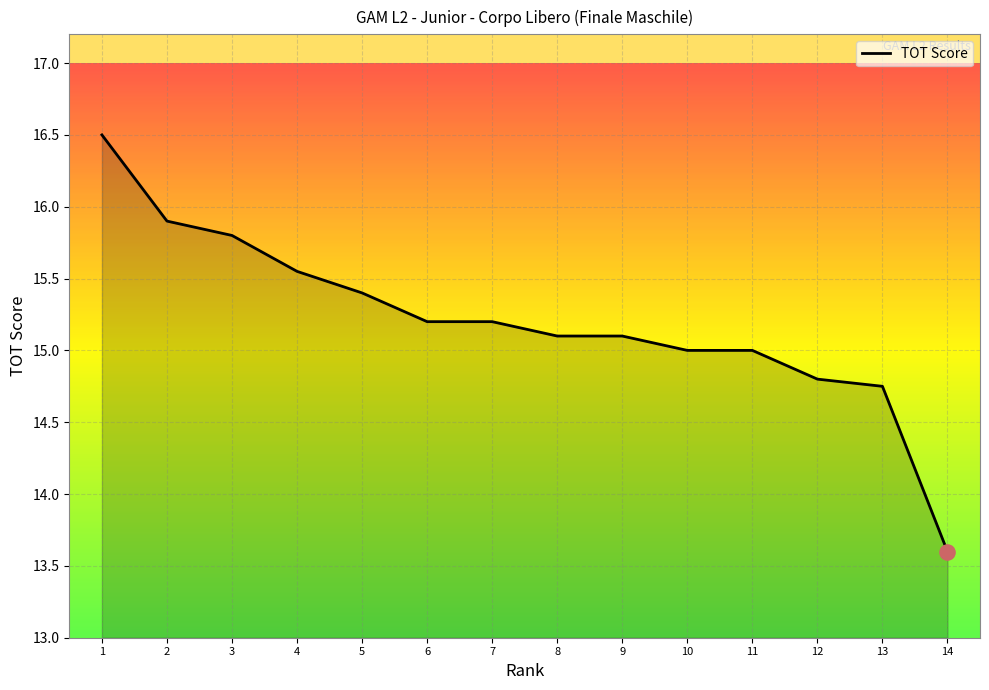

Approximately how many times larger is the value at 14 compared to 5?

0.9